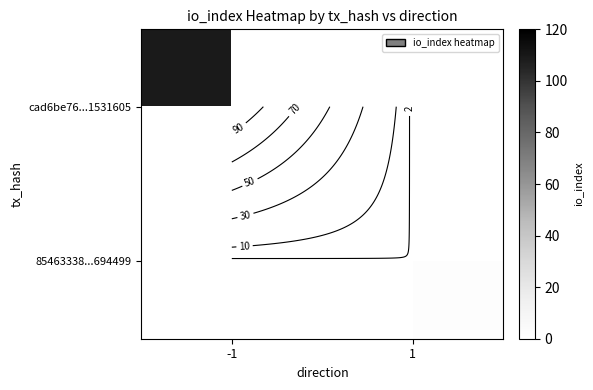

The value of 85463338...694499 at 1 is 2.0. True or false?

True